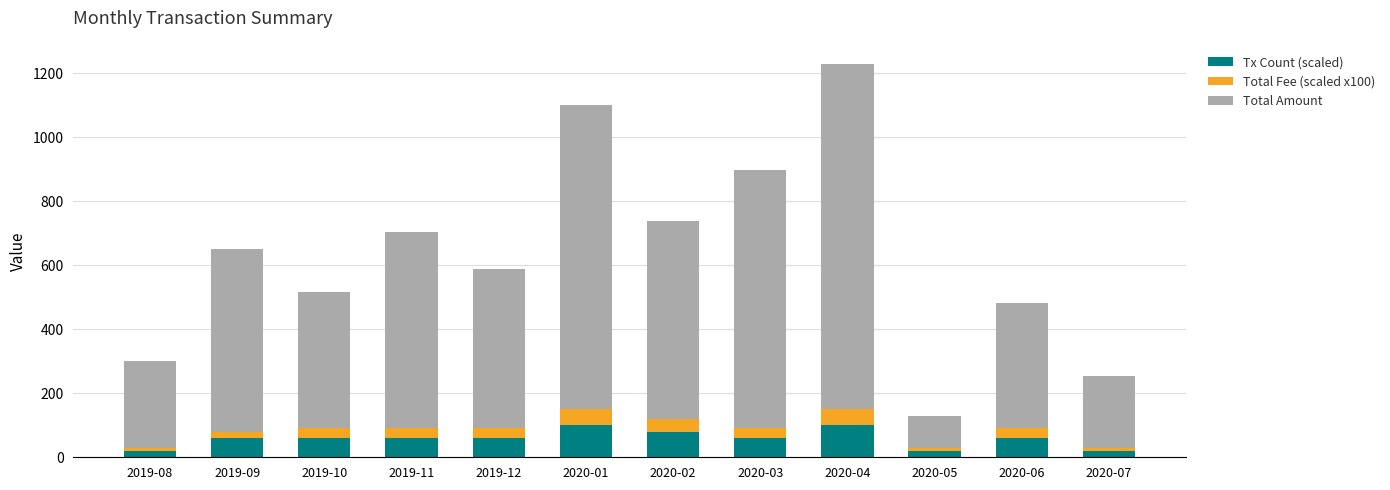

At which category is the sum across all series the highest?

2020-04